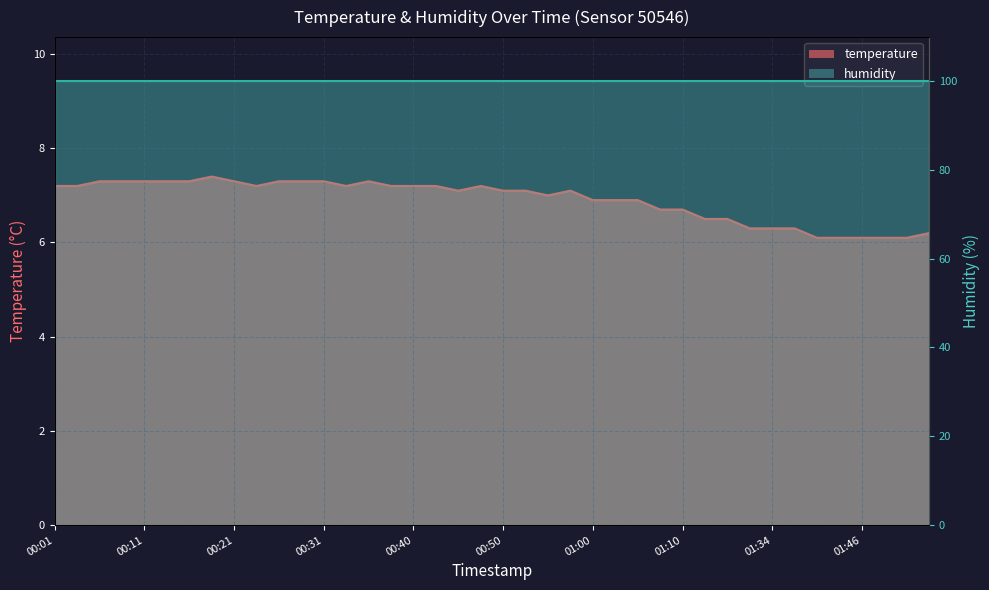

How many interior local valleys (lower than both neighbors) does the data have?

4